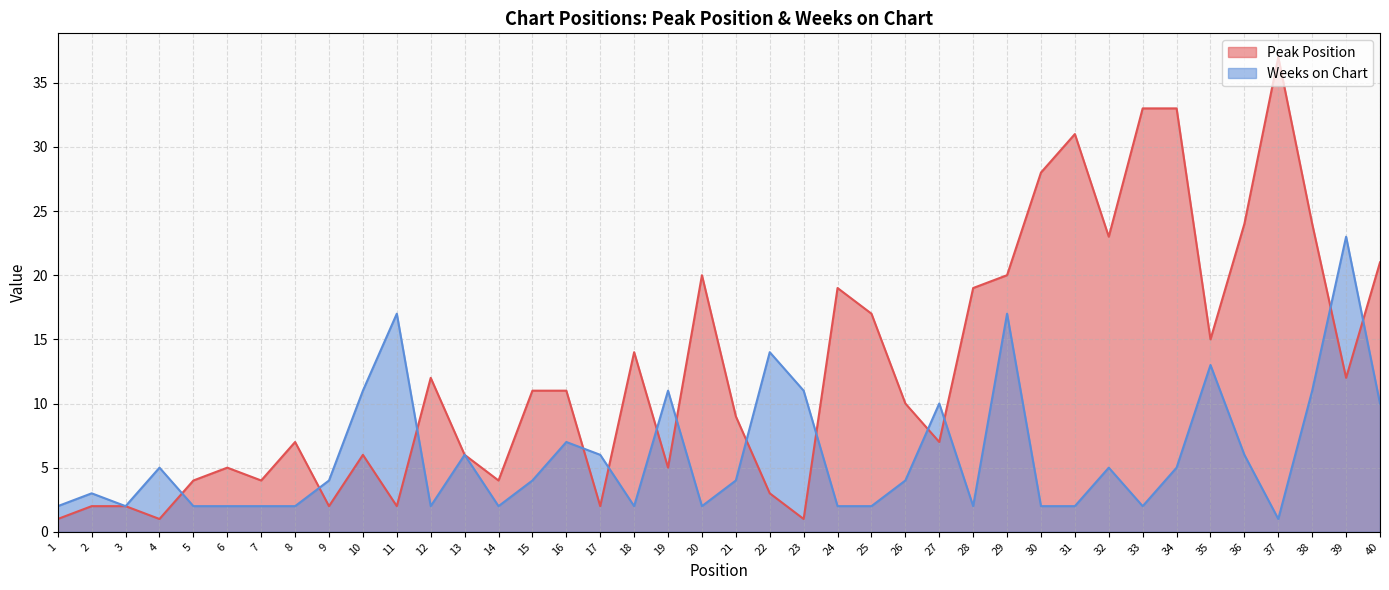

At which label does Weeks on Chart reach its peak?

39